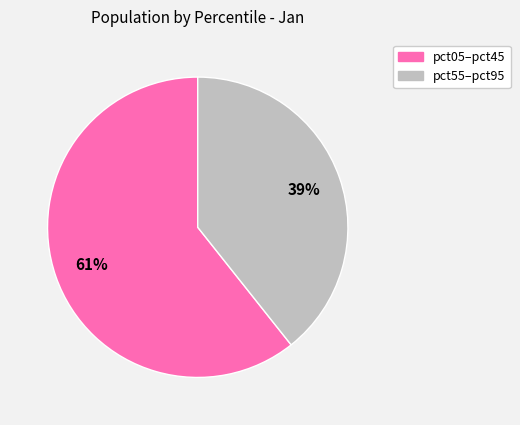

To the nearest percent, what is the average slice percentage?

50%